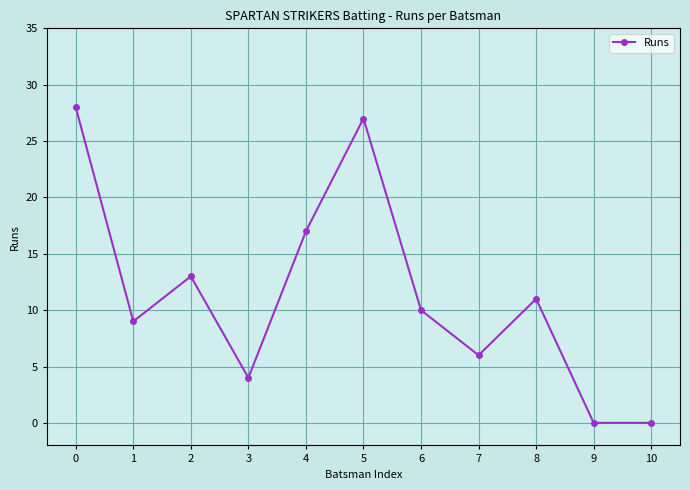

Count the number of categories in the chart.

11